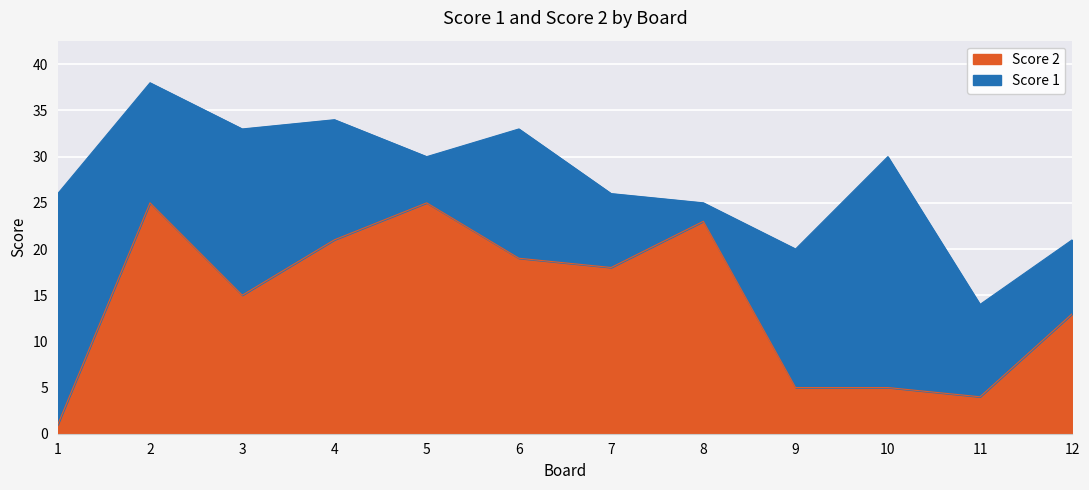

What is the change in value from 4 to 12?

-8